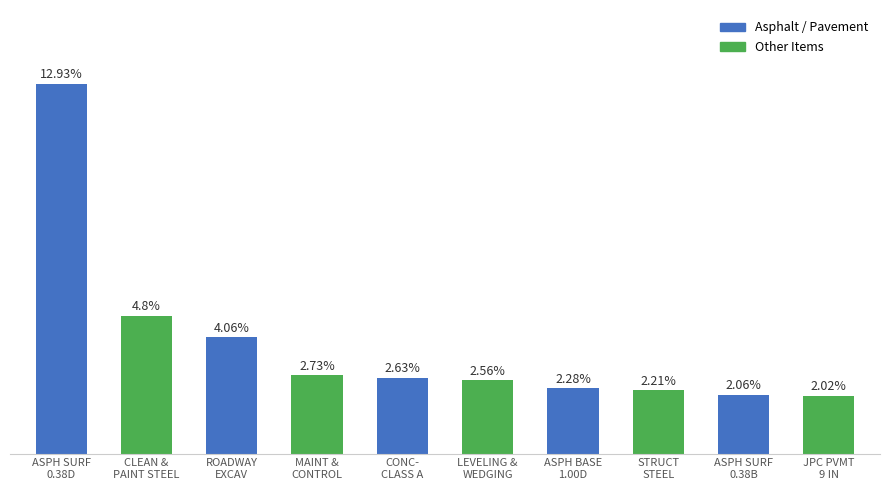

Rank the categories by value from highest to lowest.

CL2 ASPH SURF 0.38D PG64-22, CLEAN & PAINT STRUCTURAL STEEL, ROADWAY EXCAVATION, MAINTAIN & CONTROL TRAFFIC, CONCRETE-CLASS A, LEVELING & WEDGING PG64-22, CL2 ASPH BASE 1.00D PG64-22, STRUCTURAL STEEL, CL3 ASPH SURF 0.38B PG64-22, JPC PAVEMENT-9 IN